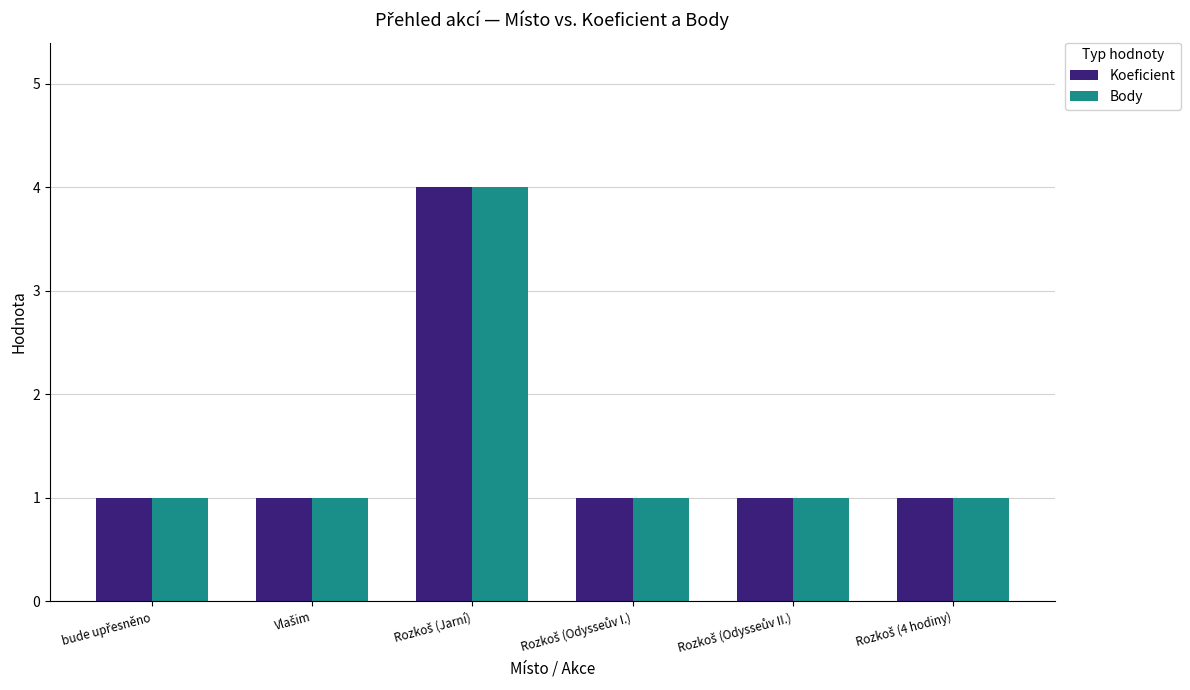

What is the sum of all Body values?

9